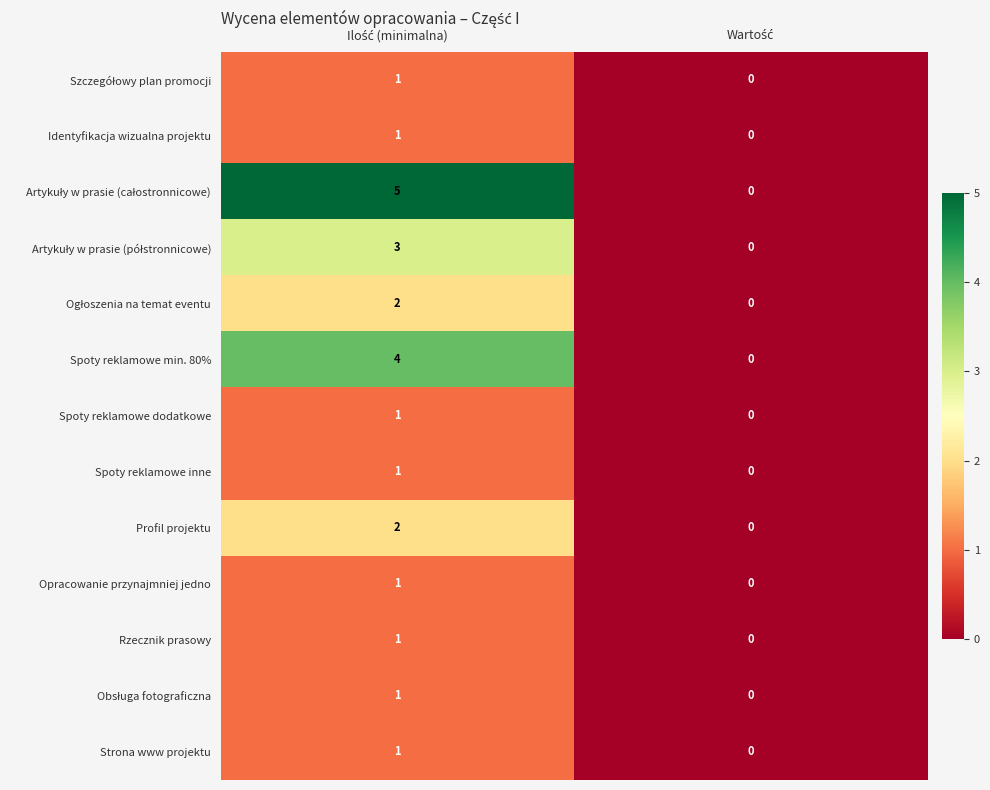

What is the greatest value displayed?

5